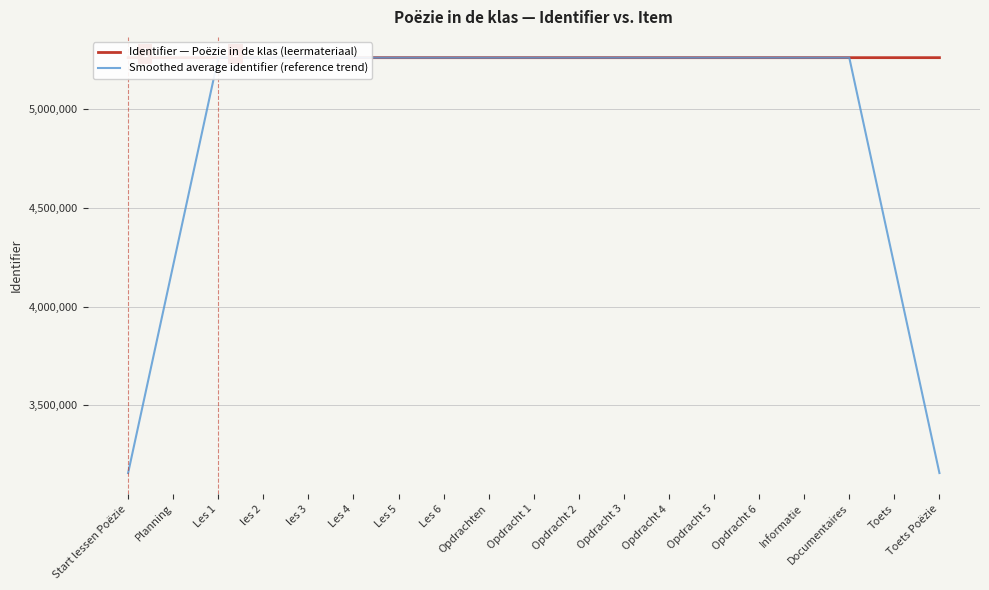

What are all the series names shown in the legend?

Identifier — Poëzie in de klas (leermateriaal), Smoothed average identifier (reference trend)